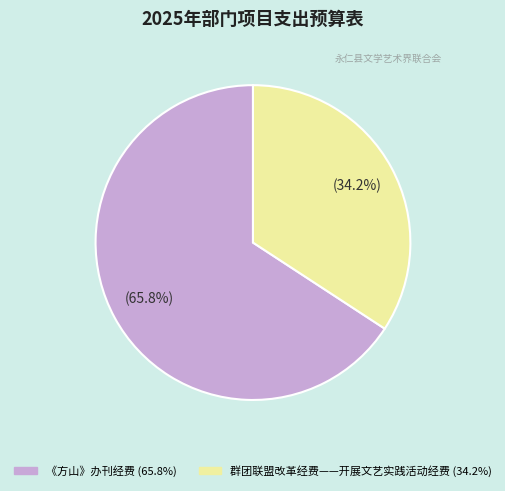

Does any single category account for the majority?

Yes